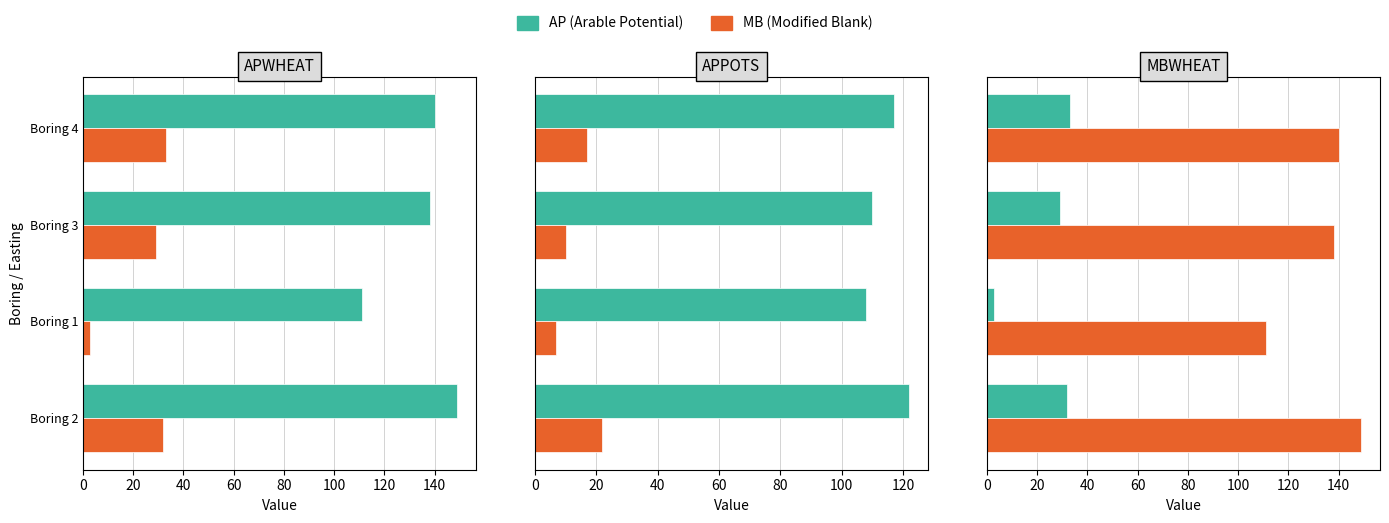

Which series has the largest range (max minus min)?

APWHEAT